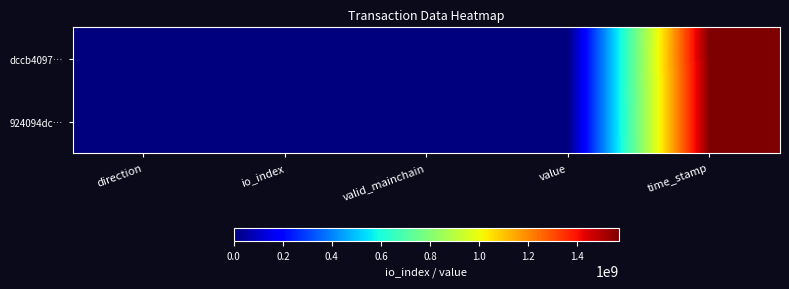

What is the total value across all series at time_stamp?

3140933381.0